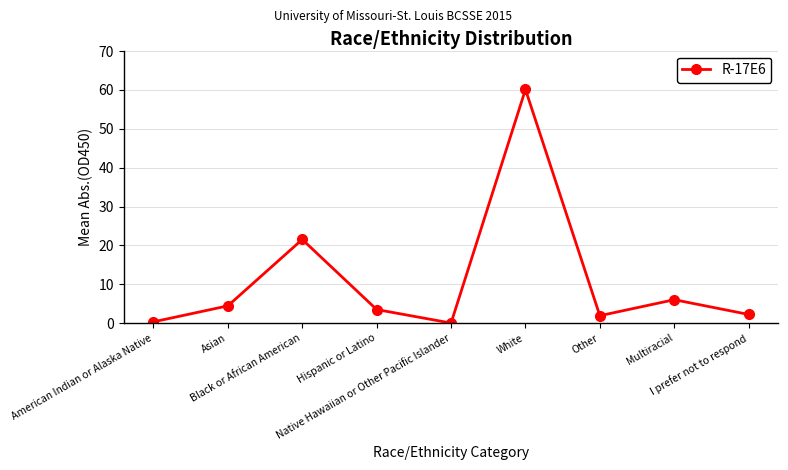

What is the sum of all values?

100.0